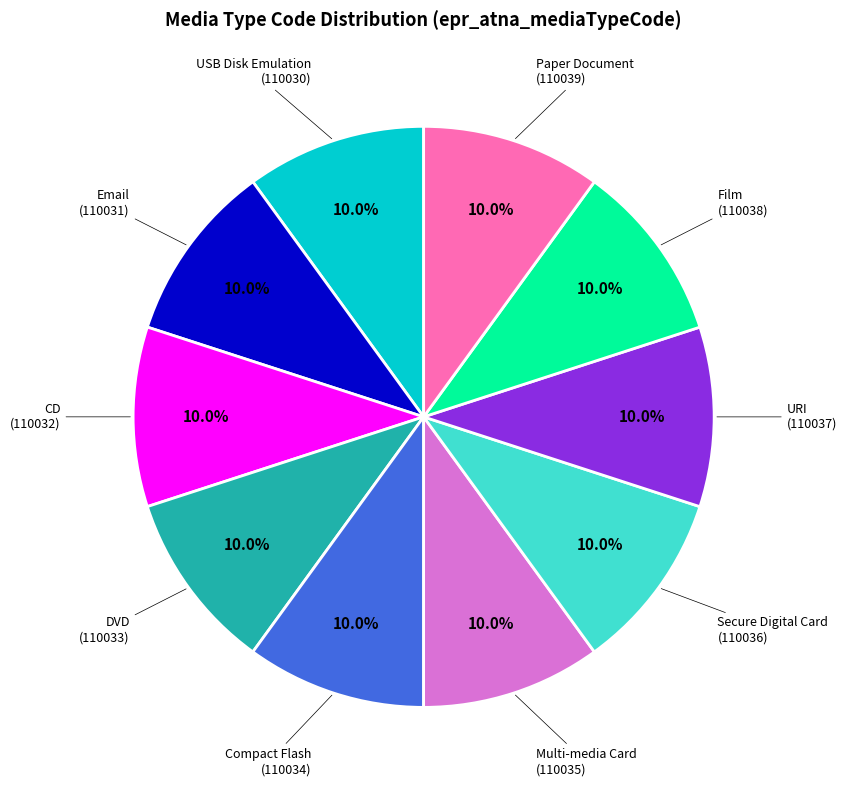

Is Email the majority of the pie?

No